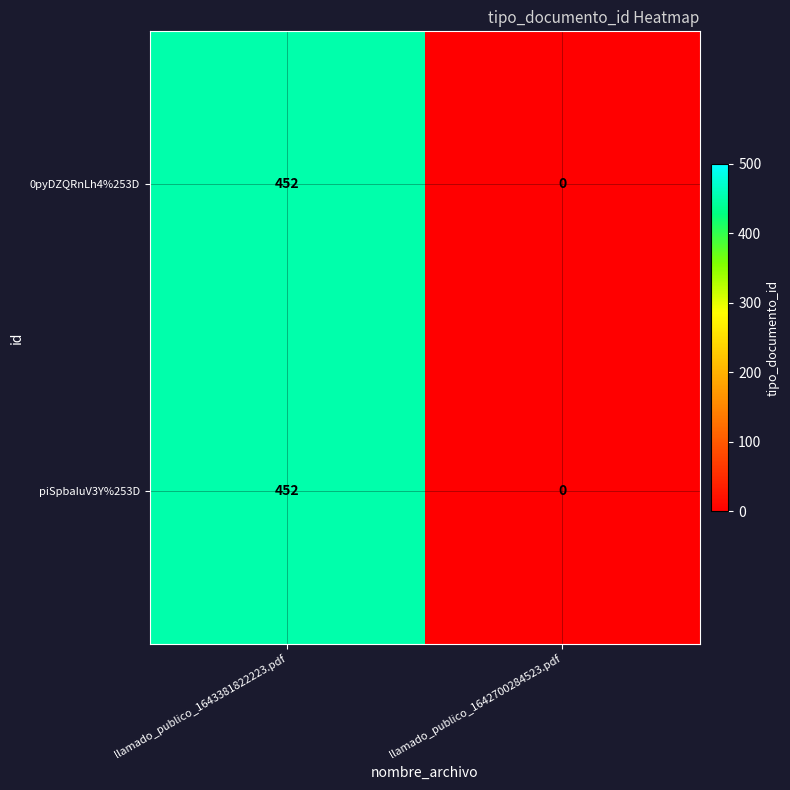

List the labels in order of 0pyDZQRnLh4%253D value, smallest first.

llamado_publico_1642700284523.pdf, llamado_publico_1643381822223.pdf